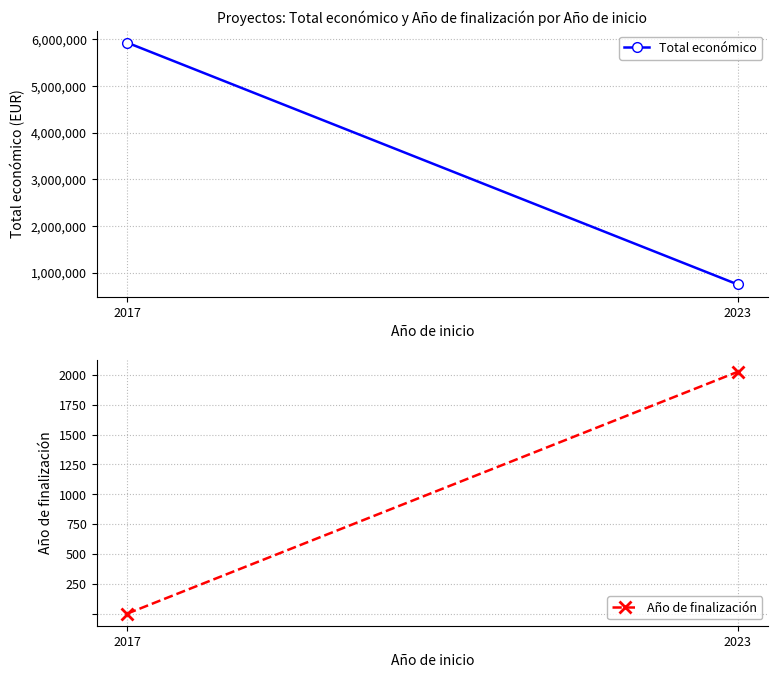

Where is Total económico nearest to the value 3340251?

2017